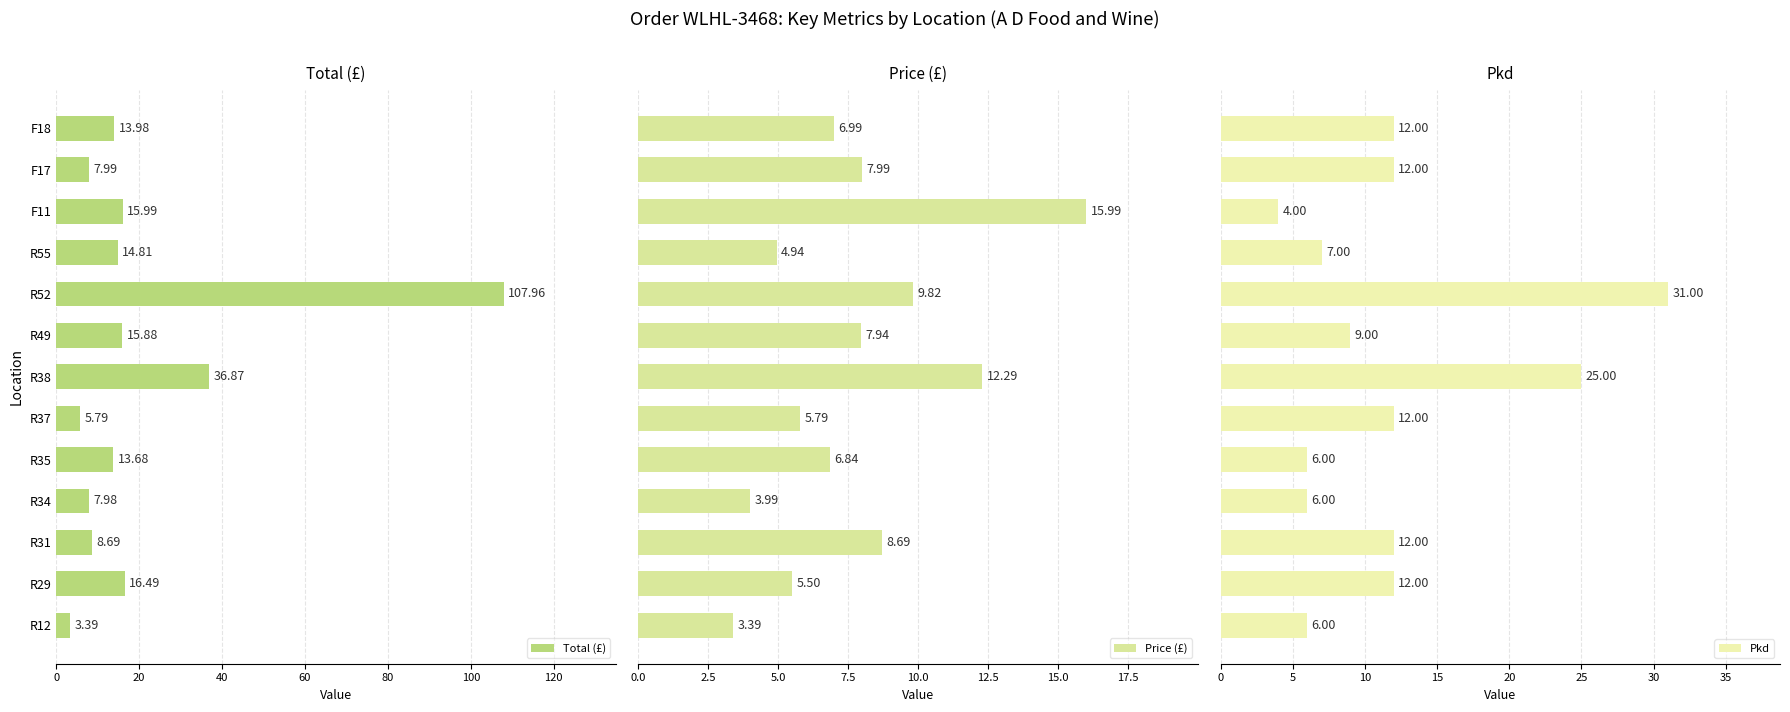

How many bars are there in total?

39